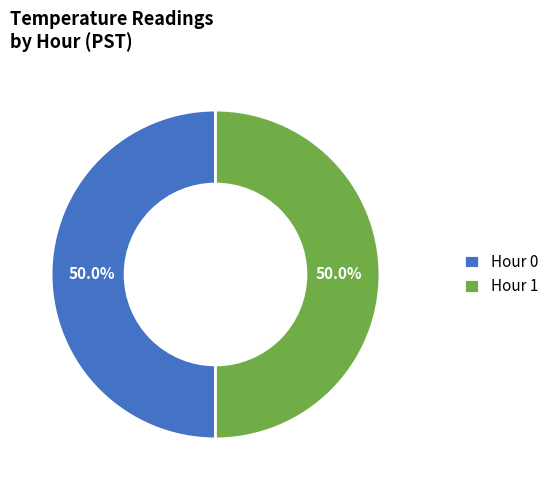

What is the total percentage of Hour 0 and Hour 1?

100.0%